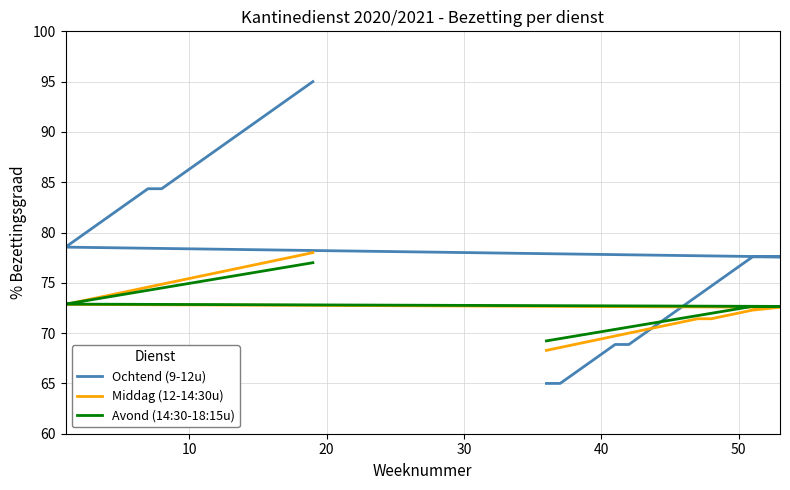

True or false: Ochtend (9-12u) has more than 0 interior local peaks.

False